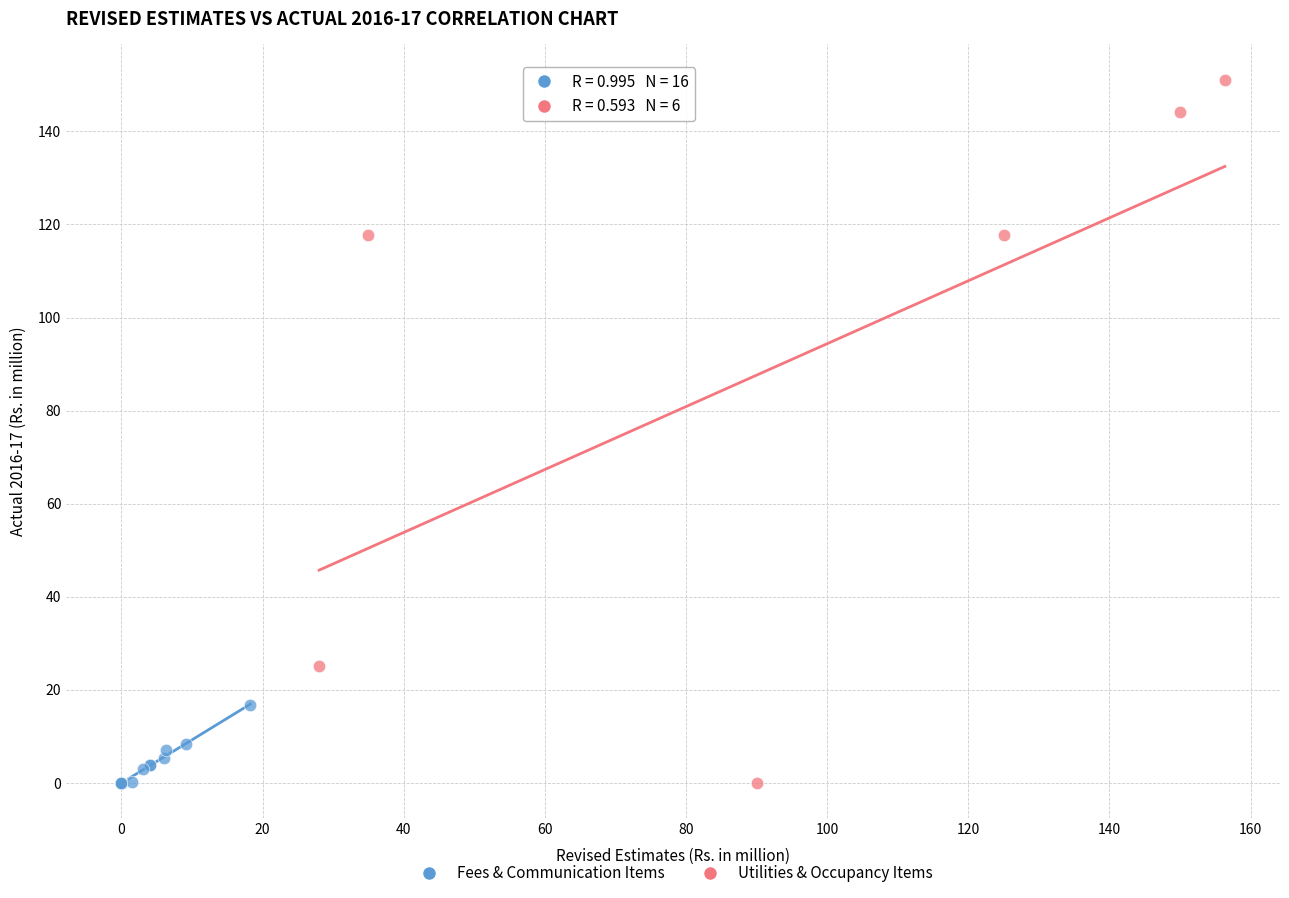

Which series contains the highest Y value?

Utilities & Occupancy Items